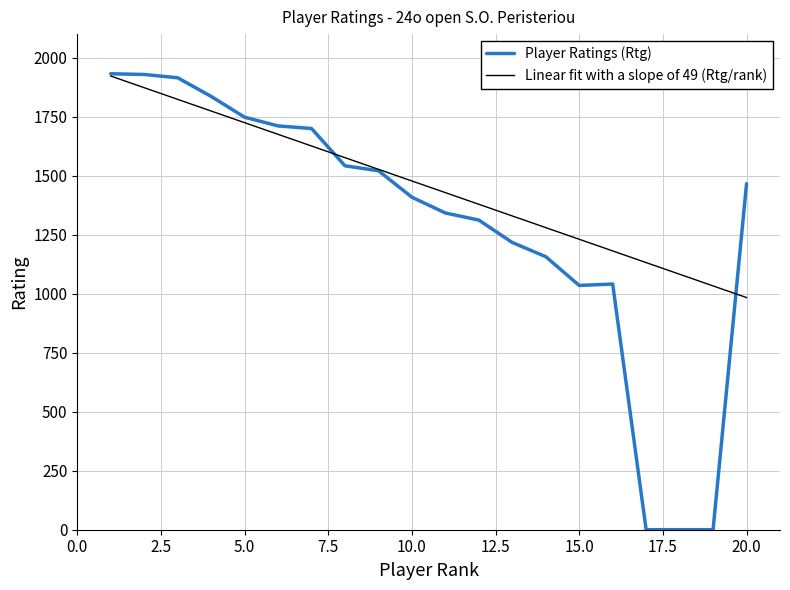

What is the highest value of the Linear fit with a slope of 49 (Rtg/rank) series?

1922.4